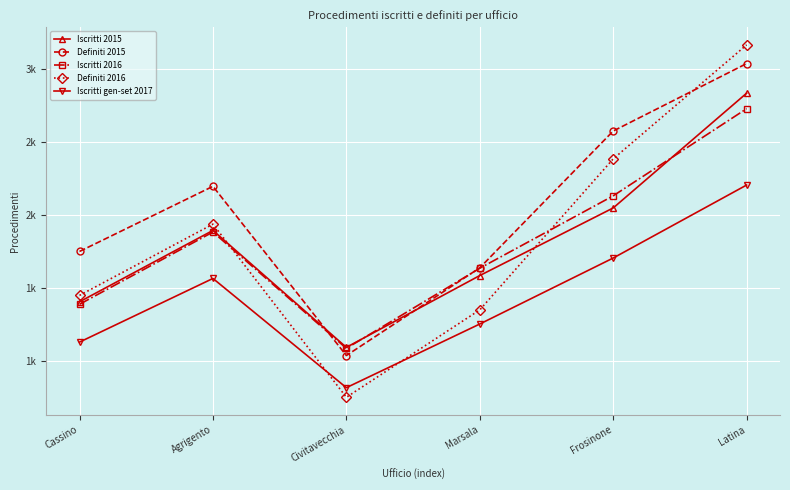

Reading left to right, transcribe all the data shown in this chart.

Iscritti 2015: 1403	1892	1091	1583	2046	2832
Definiti 2015: 1748	2194	1035	1636	2573	3035
Iscritti 2016: 1386	1881	1084	1633	2129	2726
Definiti 2016: 1447	1935	749	1348	2382	3163
Iscritti gen-set 2017: 1127	1563	815	1251	1703	2203